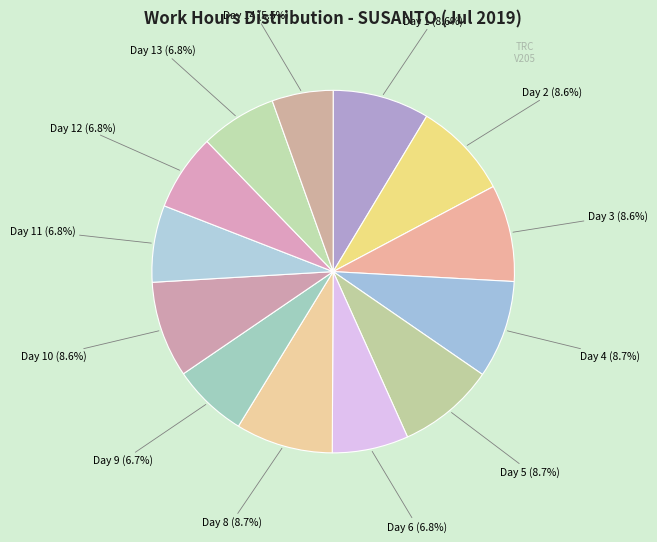

What is the smallest slice in the pie chart?

Day 14